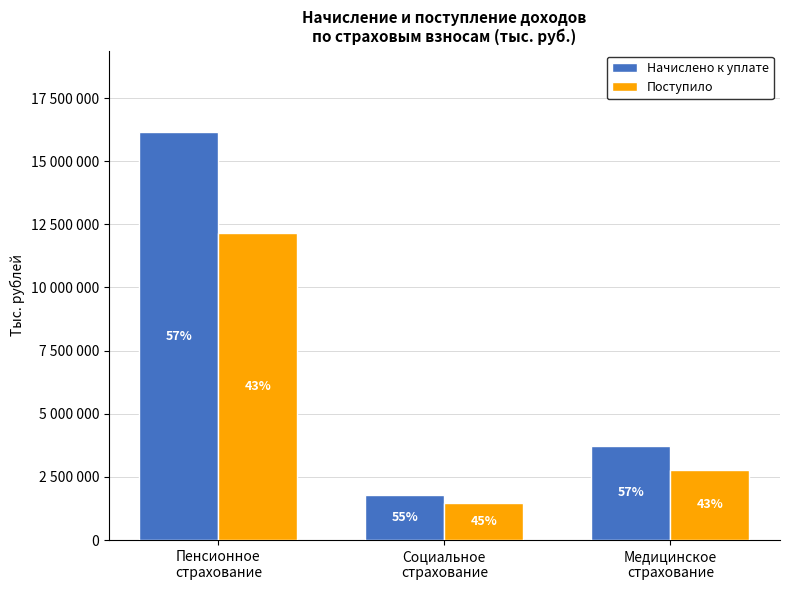

What is the difference between the highest and lowest values at Социальное
страхование?

333266